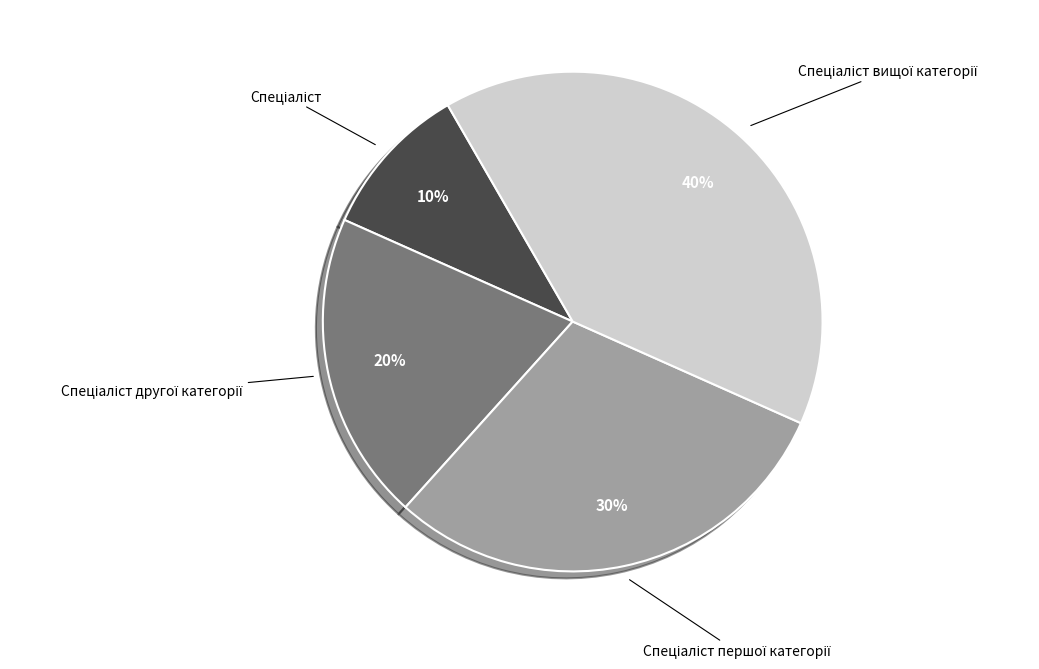

To the nearest percent, what is the difference between the largest and smallest slice percentages?

30%